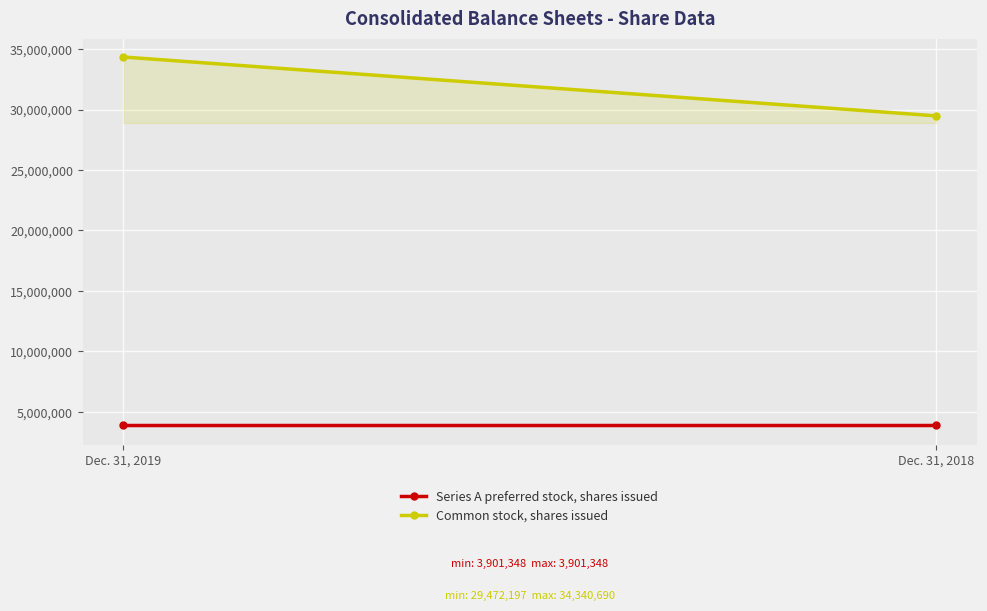

Which series has the largest range (max minus min)?

Common stock, shares issued